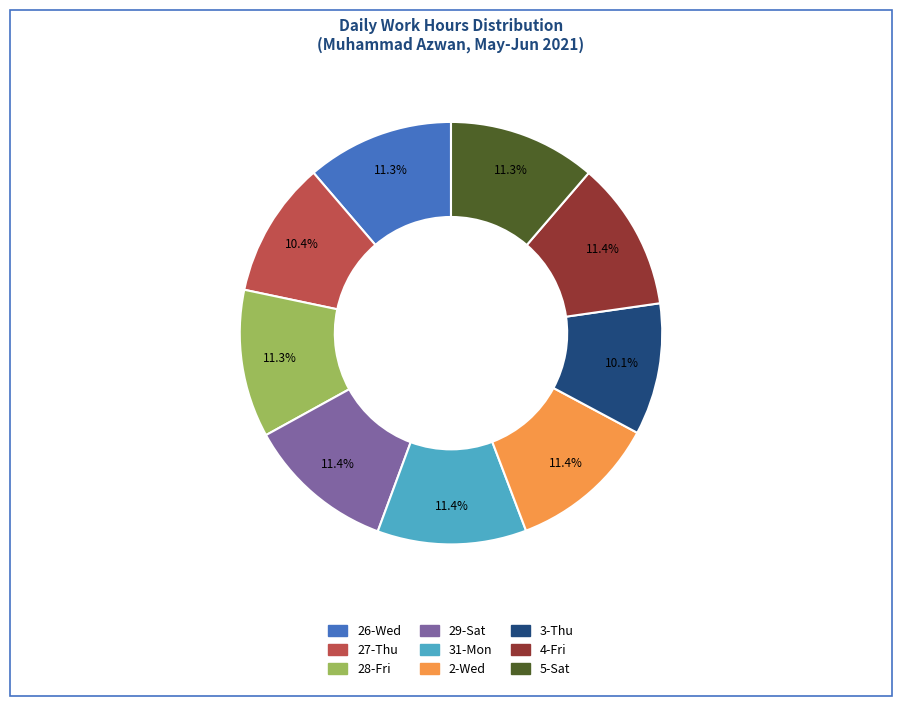

Is there a majority slice in this chart?

No